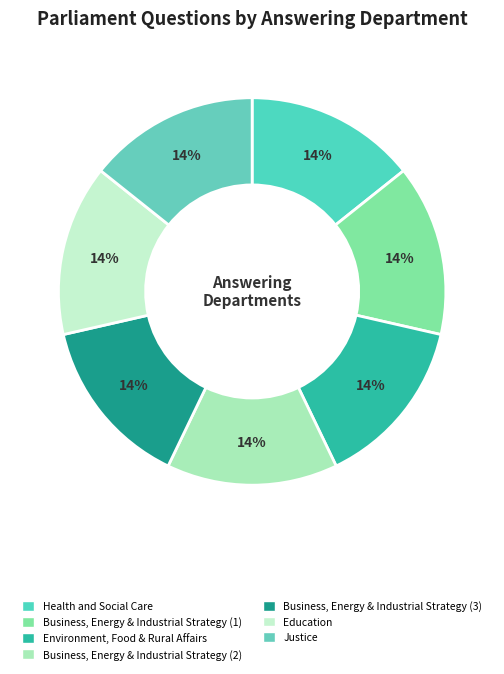

Is there a majority slice in this chart?

No